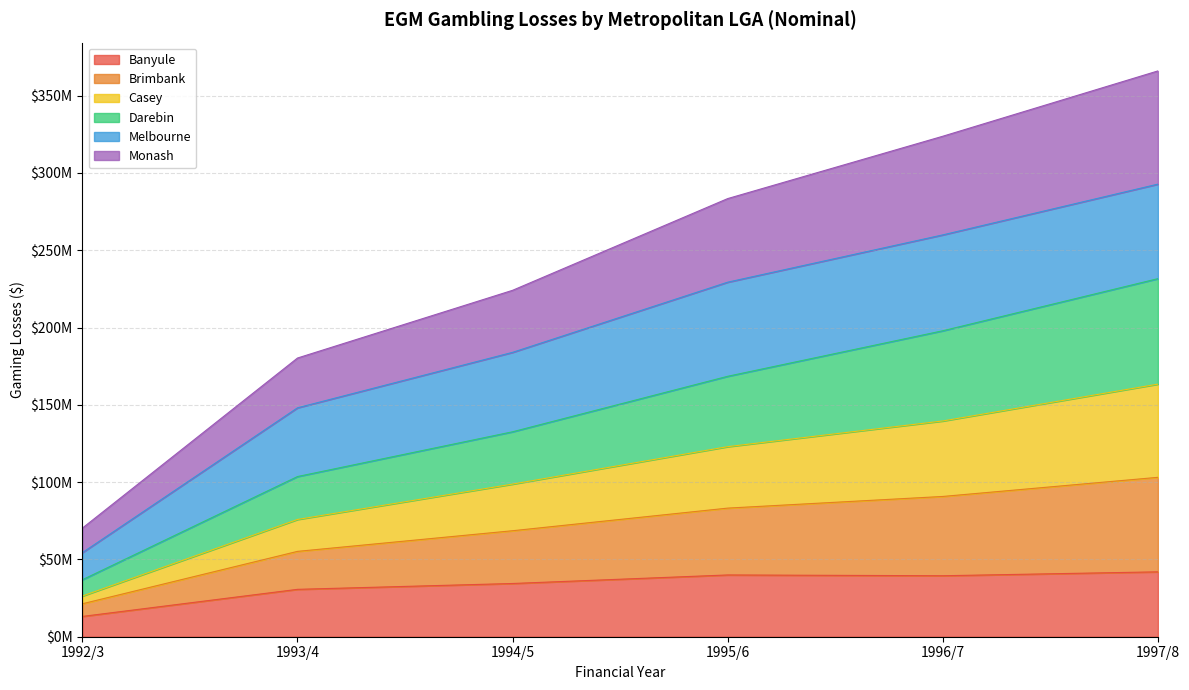

Which category has the highest value across all series?

1997/8